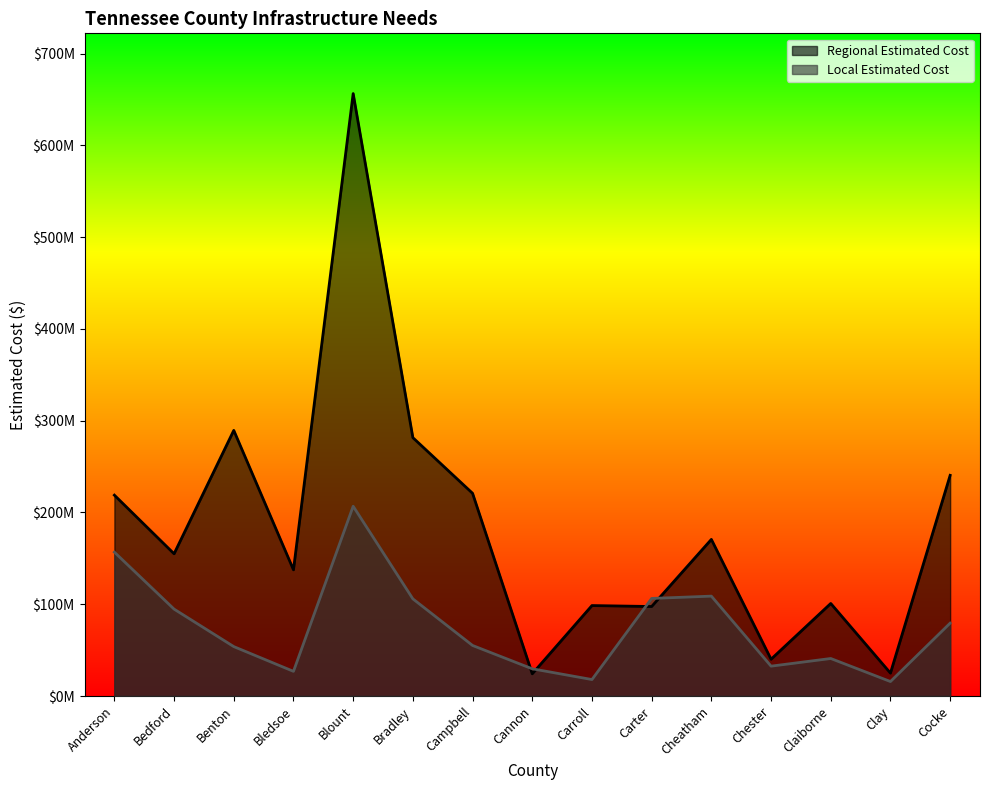

What is the total value across all series at Bradley?

387335692